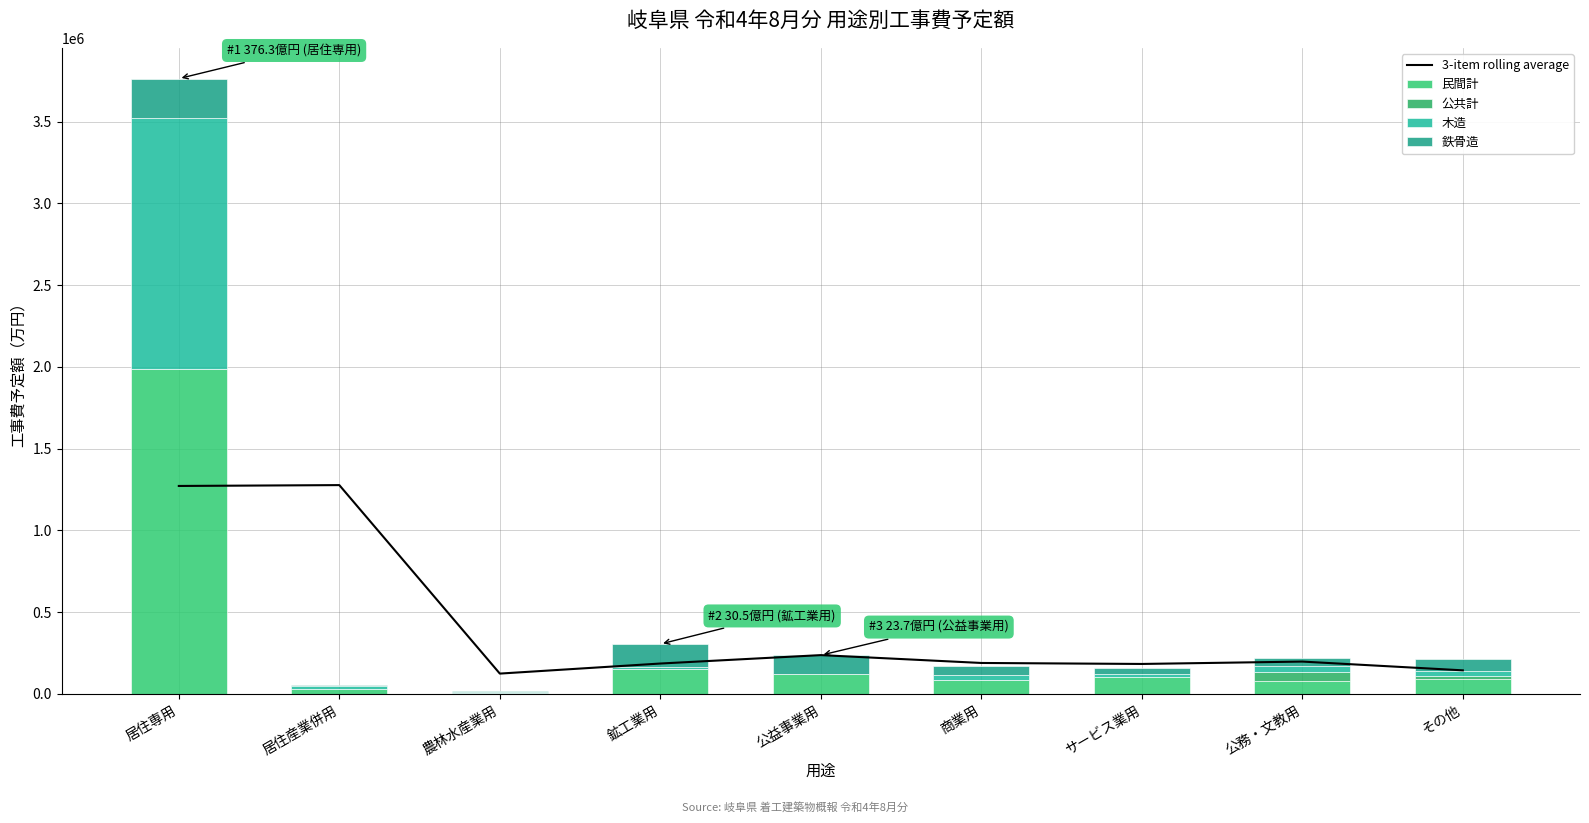

What is the sum of the 3-item rolling average values at その他 and 商業用?

333349.7